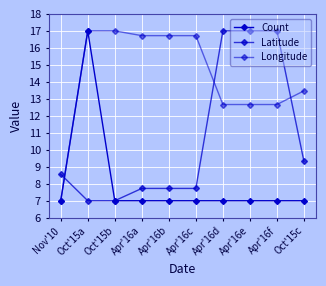

How many categories are shown in the chart?

10